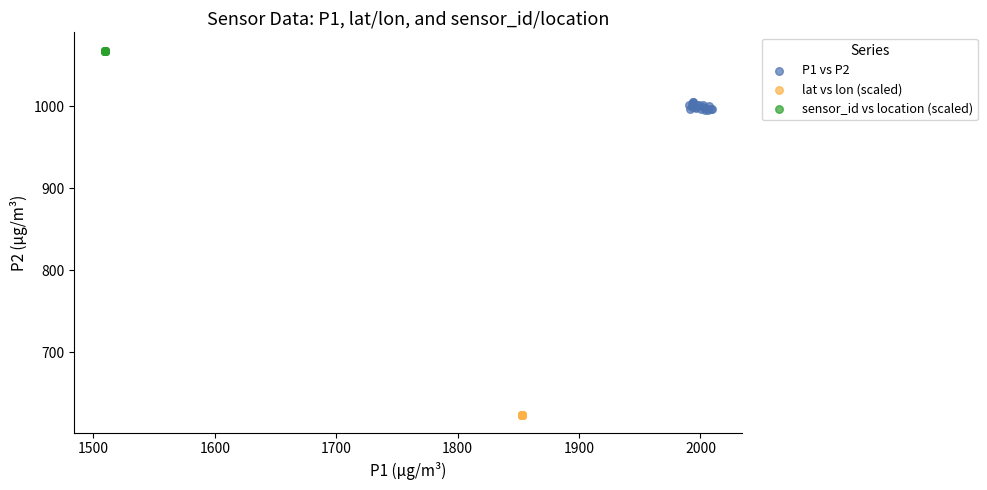

Which series reaches the minimum Y coordinate?

lat vs lon (scaled)